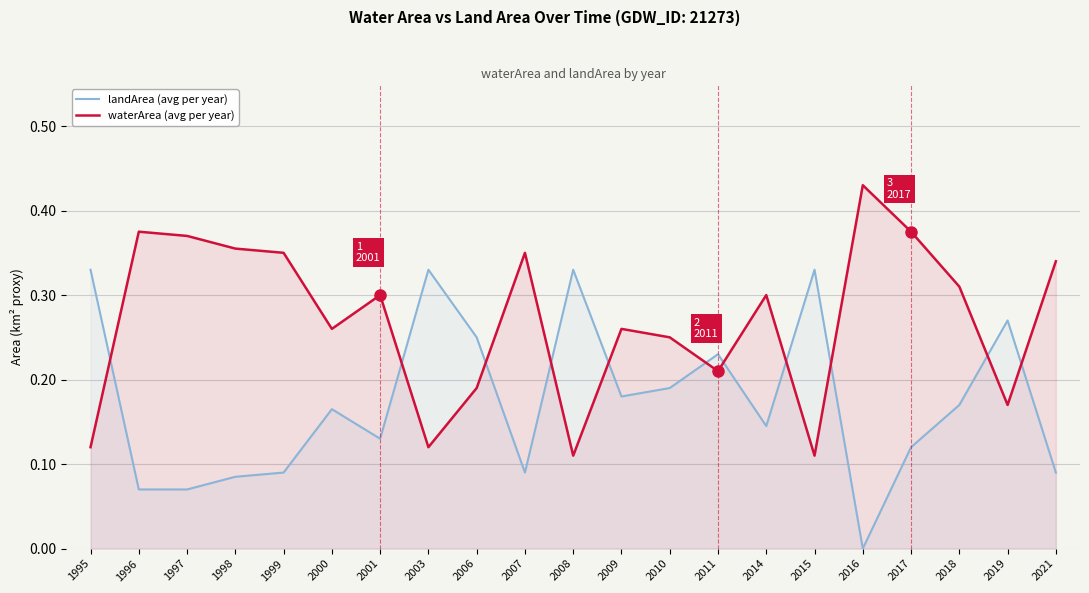

What is the total value across all series at 2001?

0.4